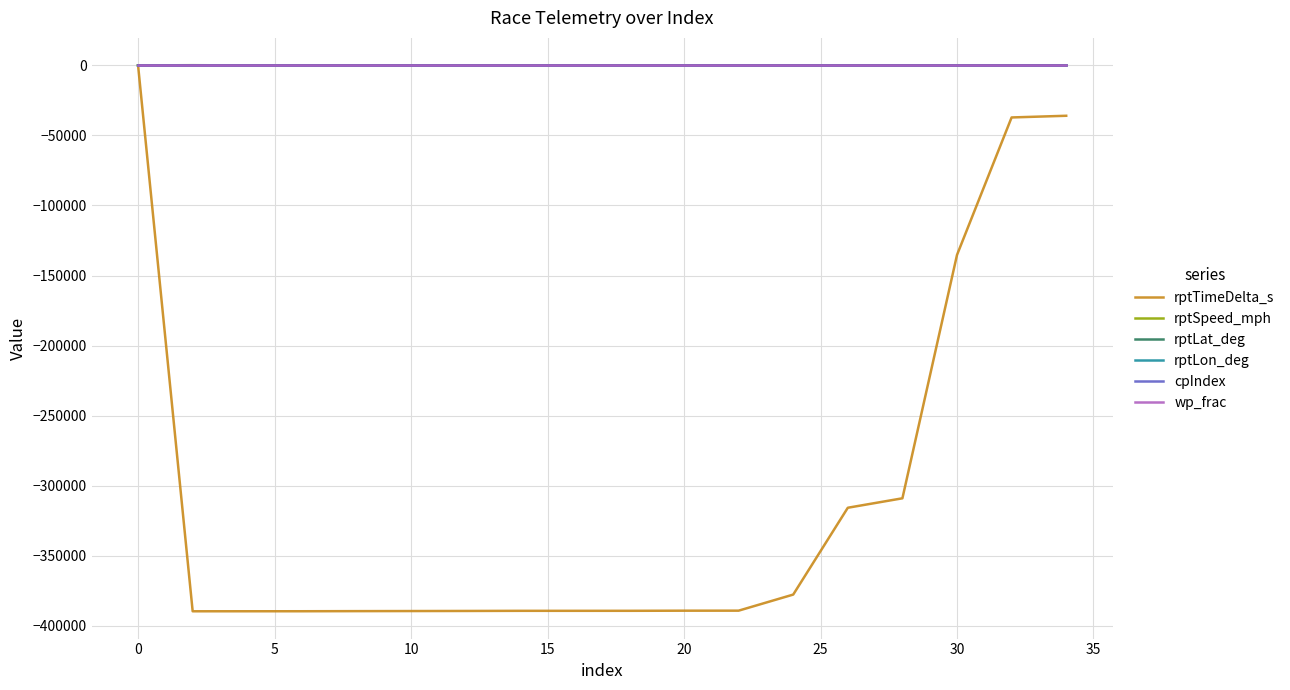

What is the sum of all rptTimeDelta_s values?

-5494518.0